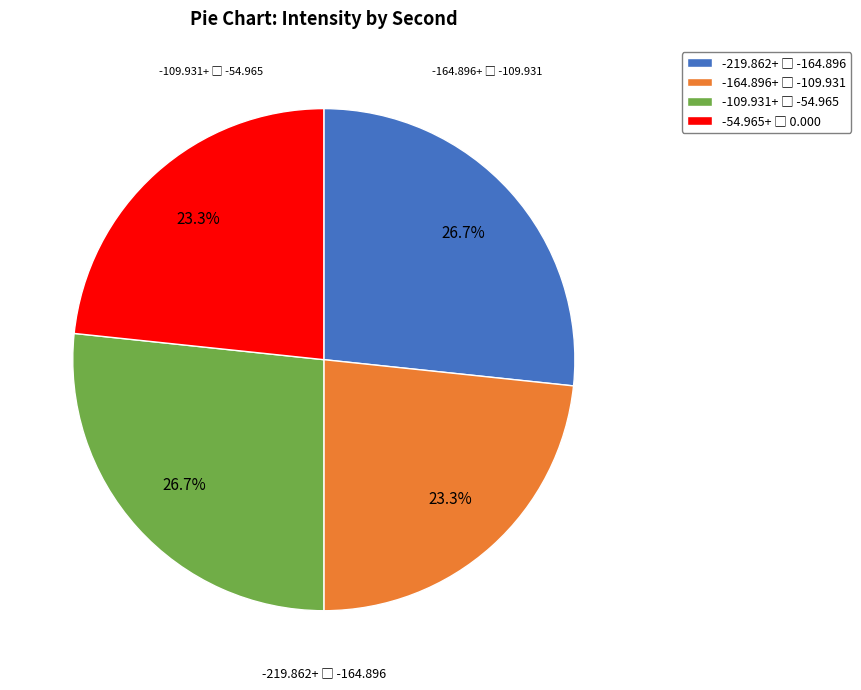

To the nearest percent, what is the average slice percentage?

25%